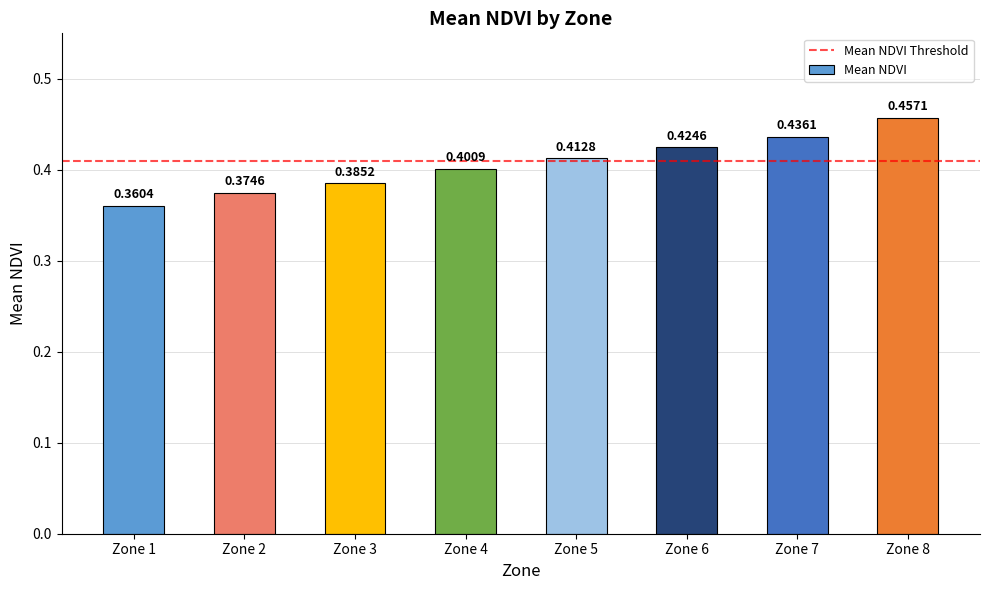

Count the values in the range 0 to 1.

8